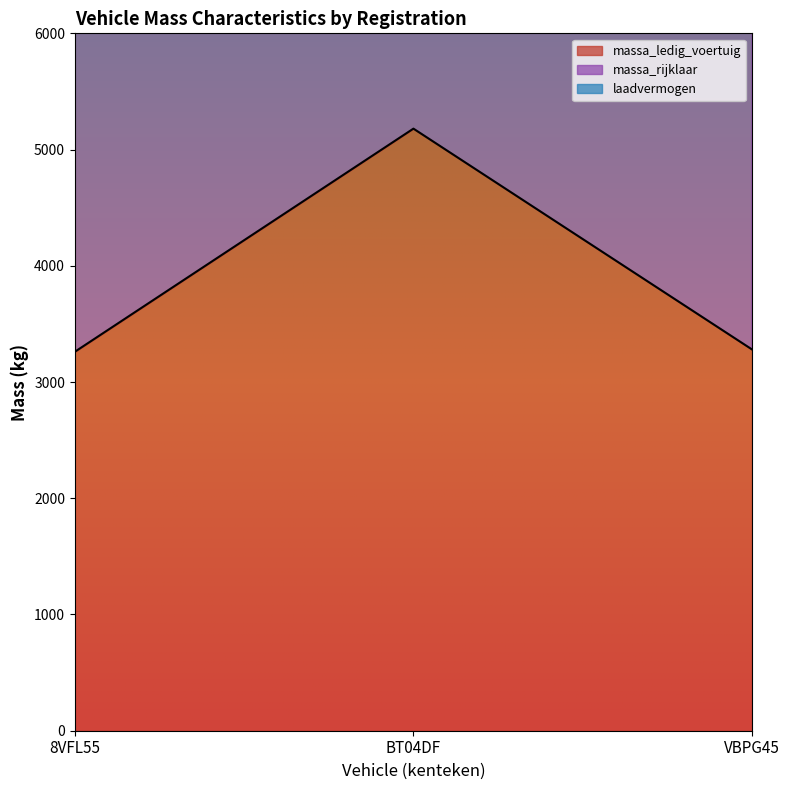

At BT04DF, list the series in order from smallest to largest.

massa_ledig_voertuig, massa_rijklaar, laadvermogen